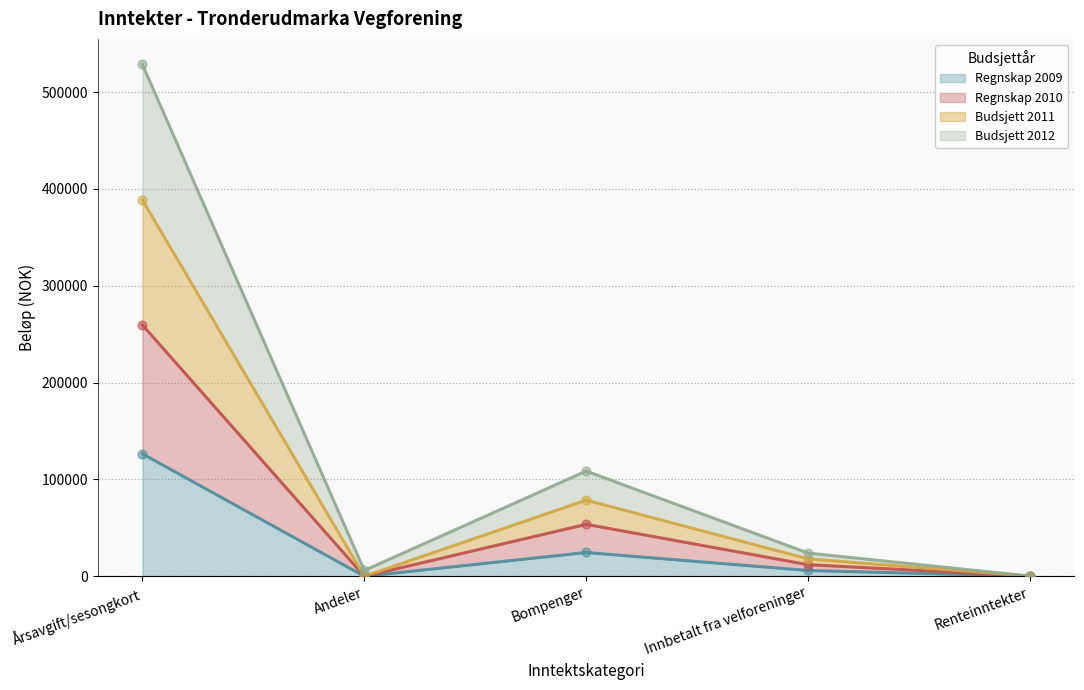

What are all the series names shown in the legend?

Regnskap 2009, Regnskap 2010, Budsjett 2011, Budsjett 2012